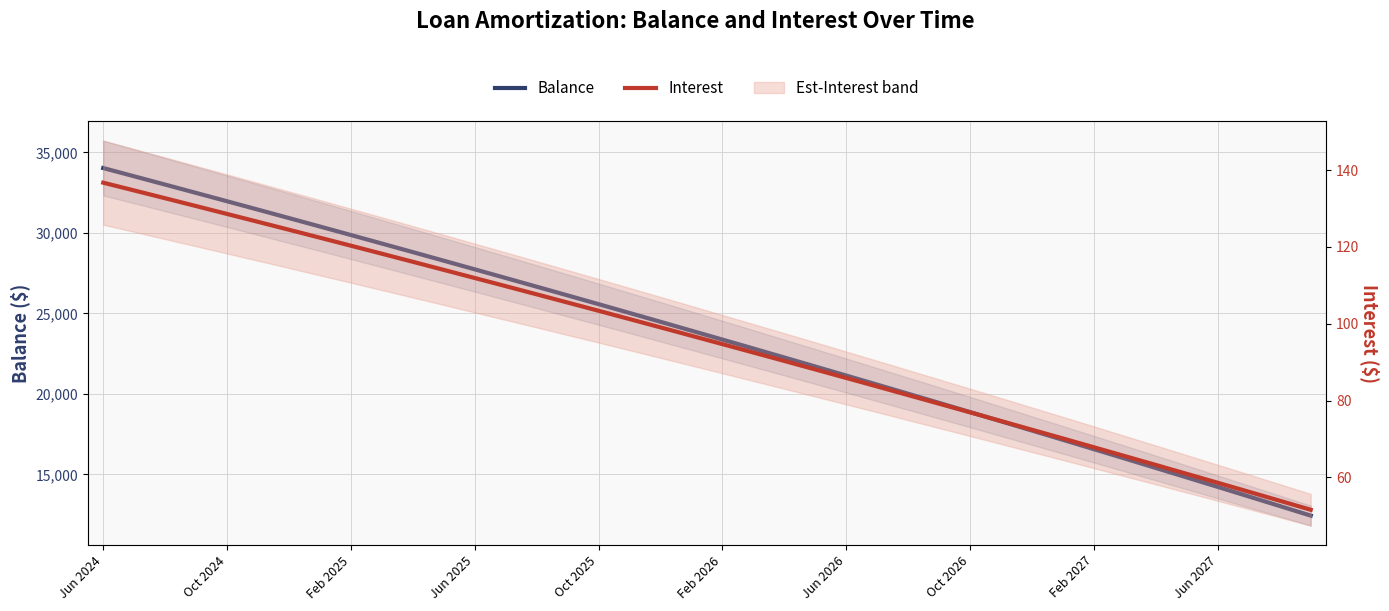

Is this an area chart (filled region under the line)?

No